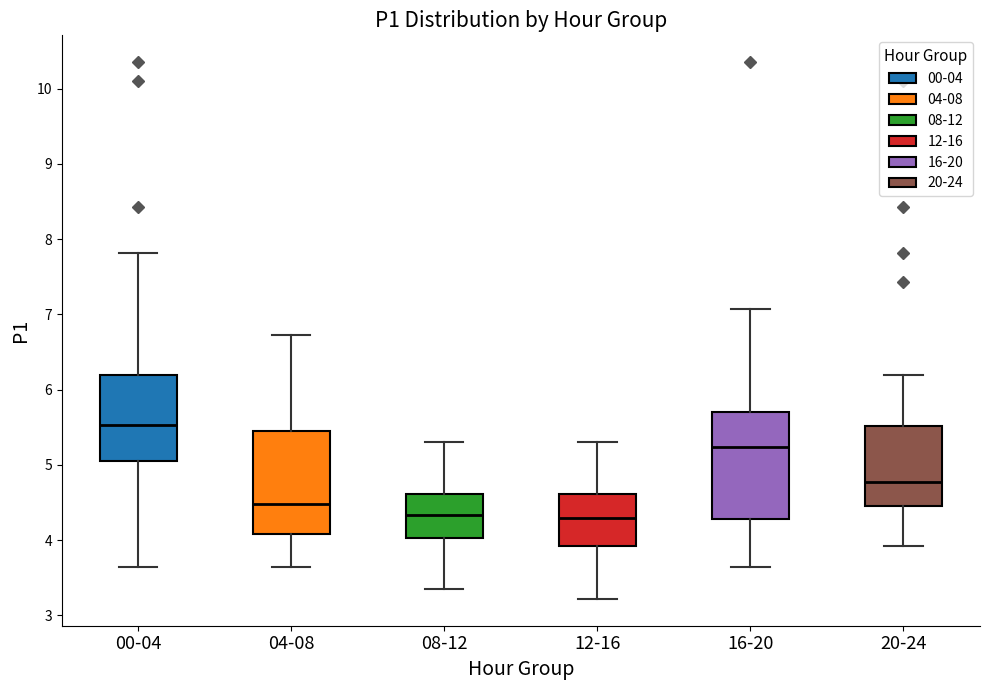

Which box's median line is the highest?

00-04